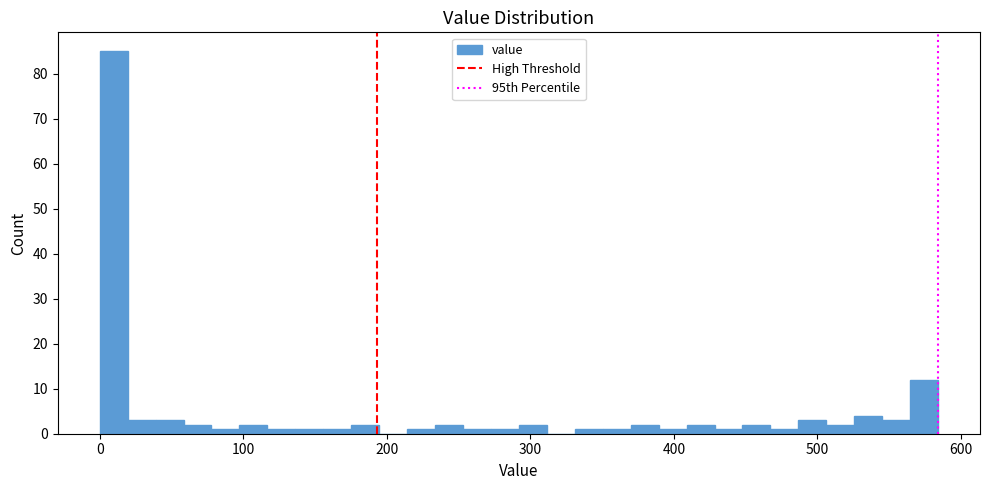

Around what value on the x-axis is the tallest bar? Give the approximate position of its centre, as read against the axis.

10